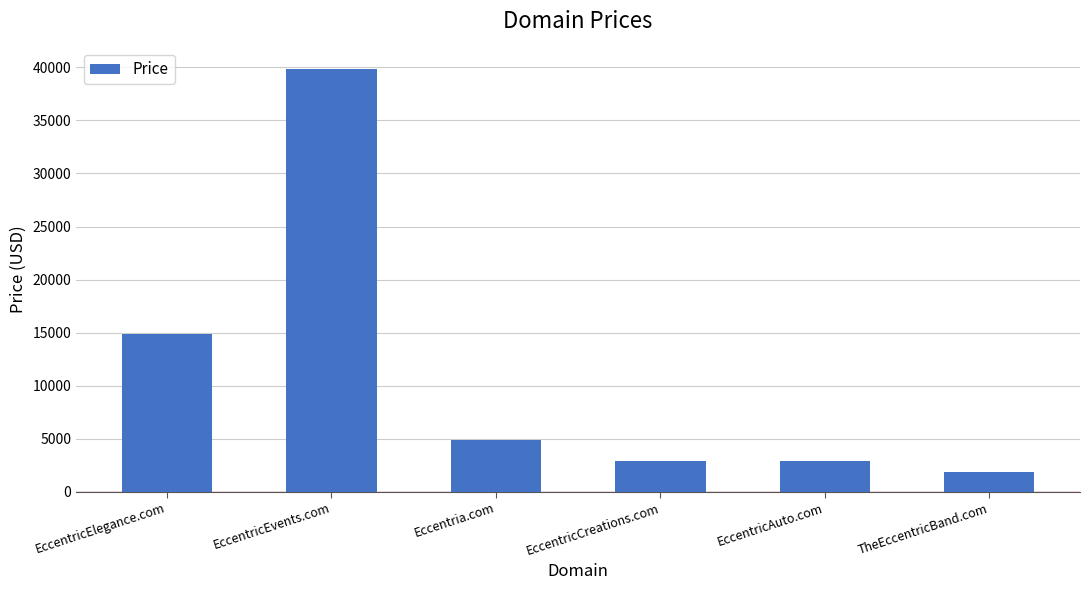

How many bars are there in total?

6